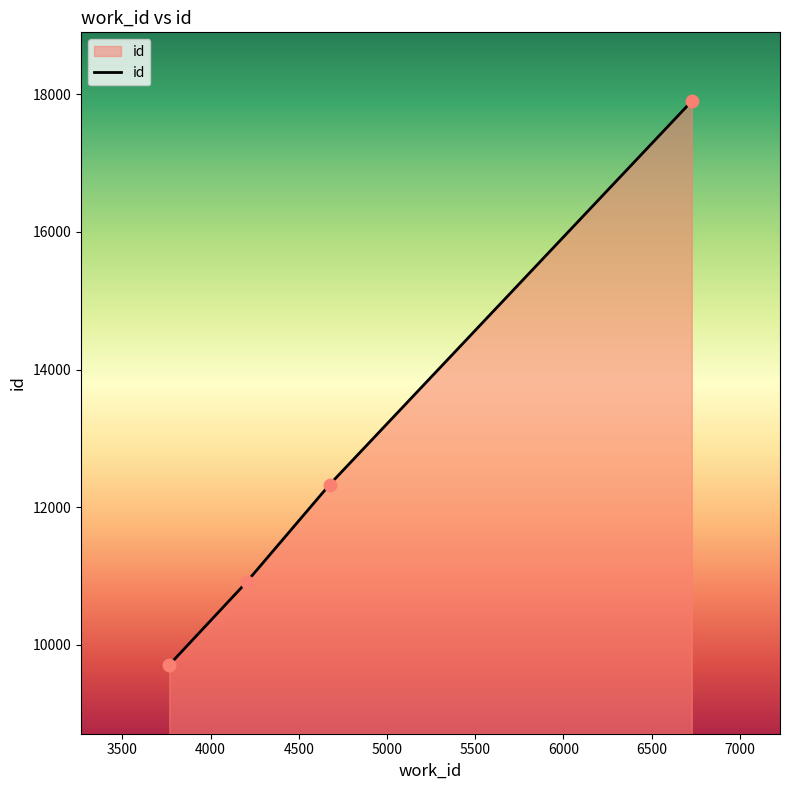

True or false: there are more than 0 points higher than both neighbors.

False